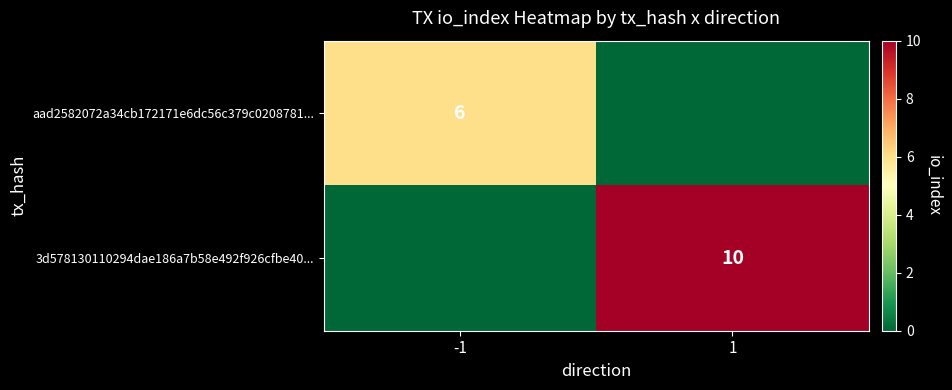

The value of aad2582072a34cb172171e6dc56c379c0208781... at -1 is 6. True or false?

True